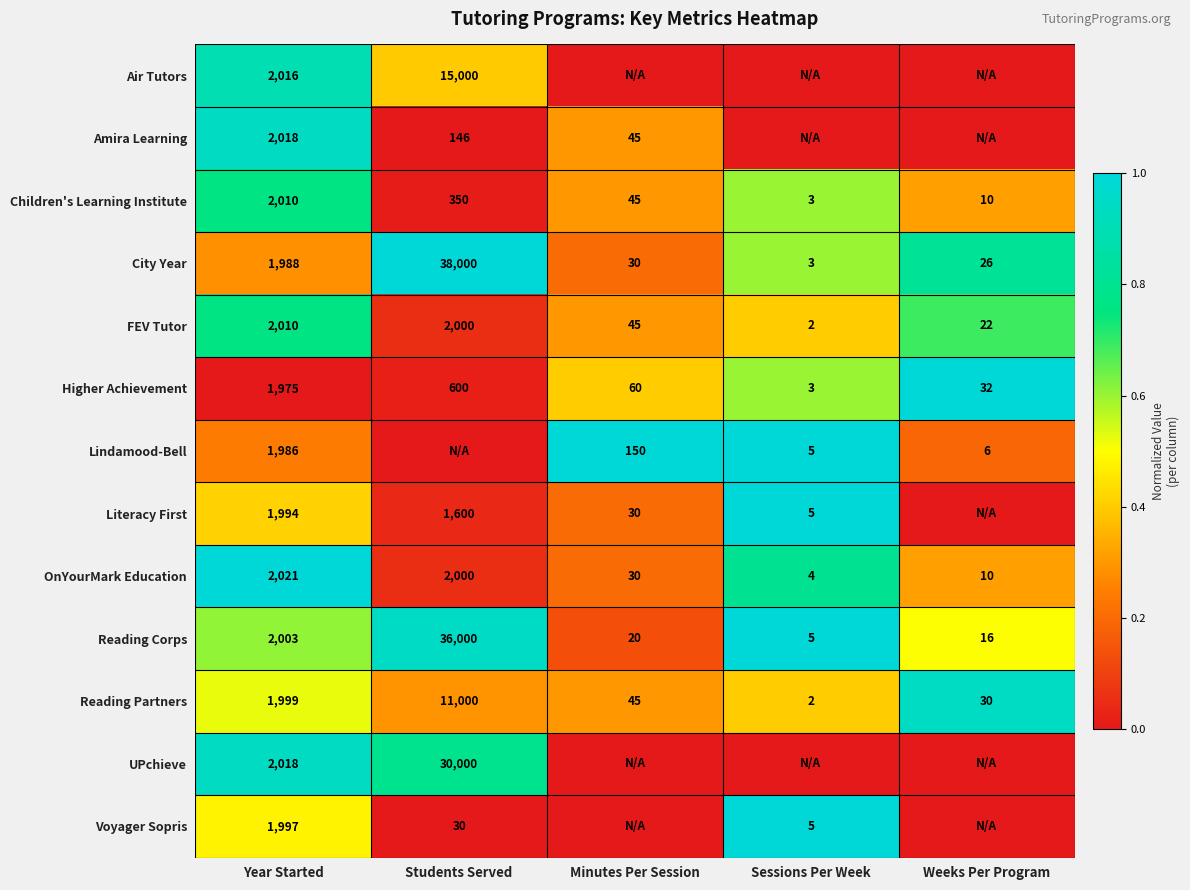

What is the difference between the maximum and minimum values in the City Year series?

37997